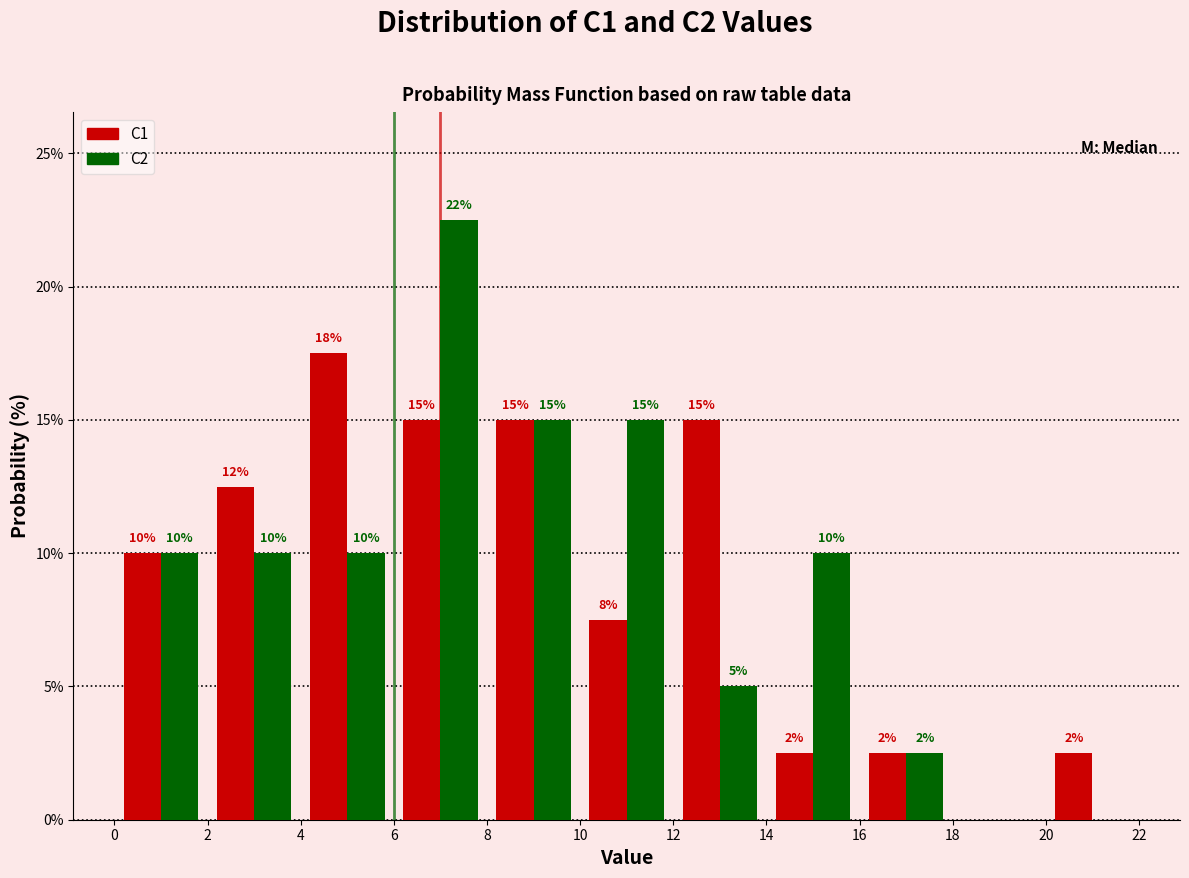

In the C2 series, which range on the x-axis has the tallest bar?

6 to 8